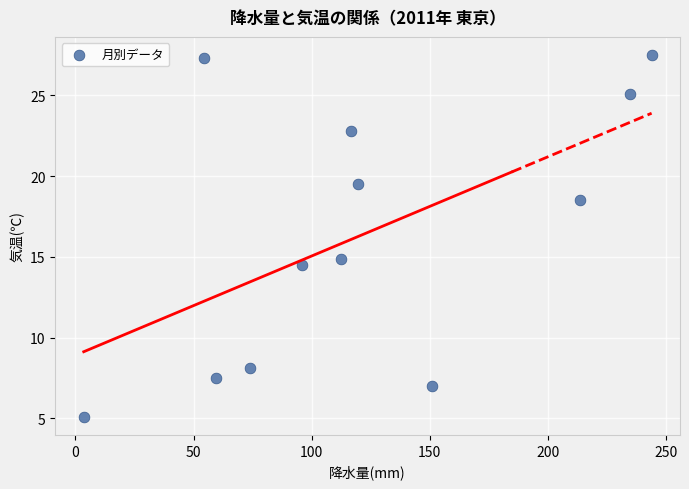

What Y value in the scatter plot is closest to 16?

14.9